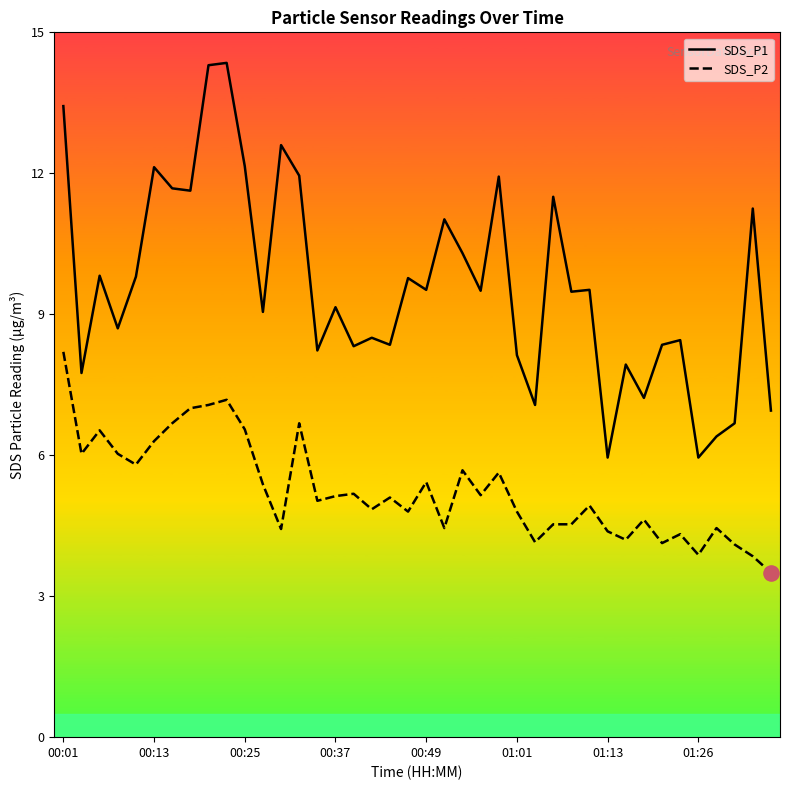

Which series has the largest total across all categories?

SDS_P1